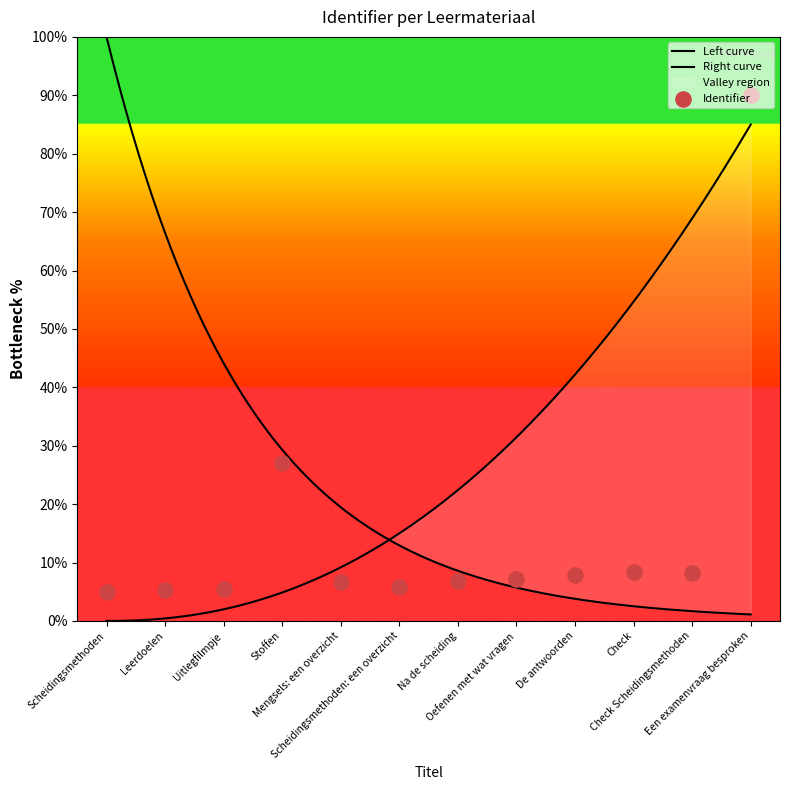

What is the change in value from Stoffen to Scheidingsmethoden: een overzicht?

-21.2